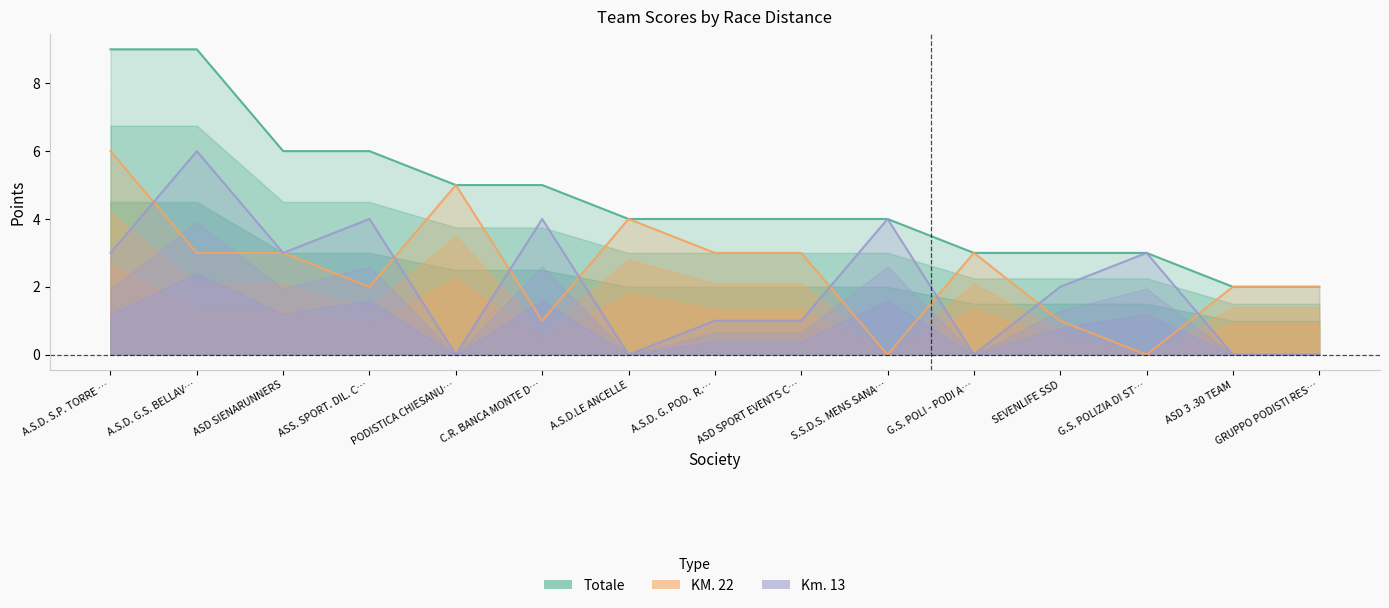

List the series in order of their overall mean, lowest first.

Km. 13, KM. 22, Totale